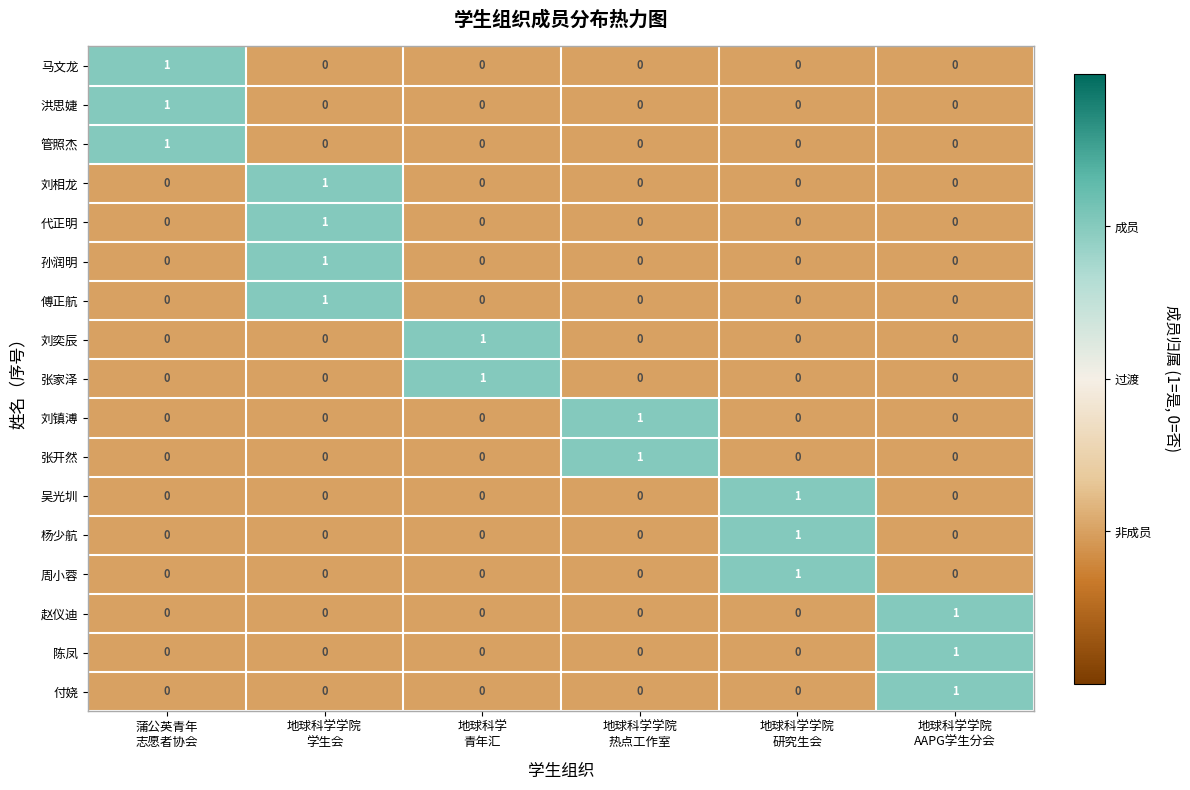

How many 付娆 values are between 0 and 1?

6